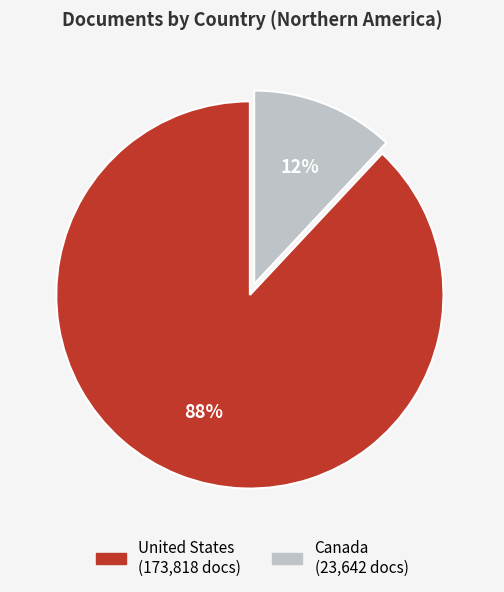

To the nearest percent, what is the average slice percentage?

50%